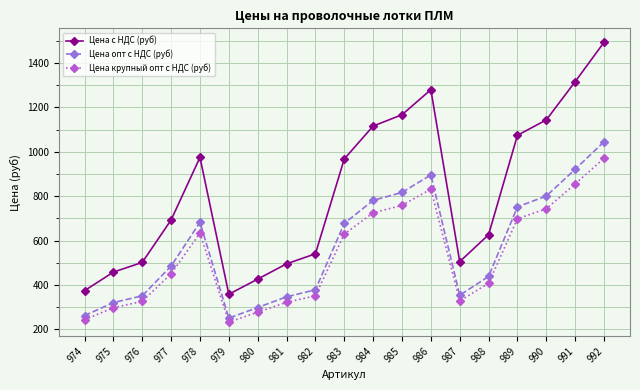

Which series has the largest total across all categories?

Цена с НДС (руб)